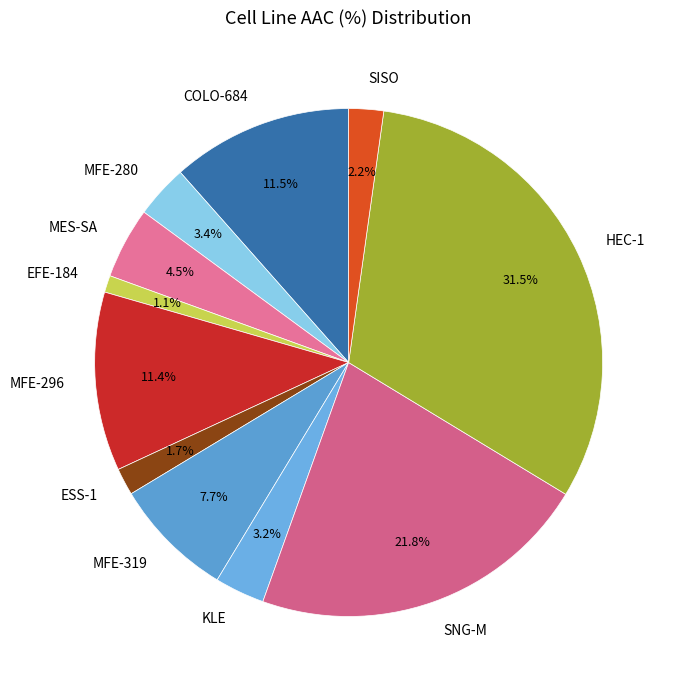

What is the smallest slice in the pie chart?

EFE-184